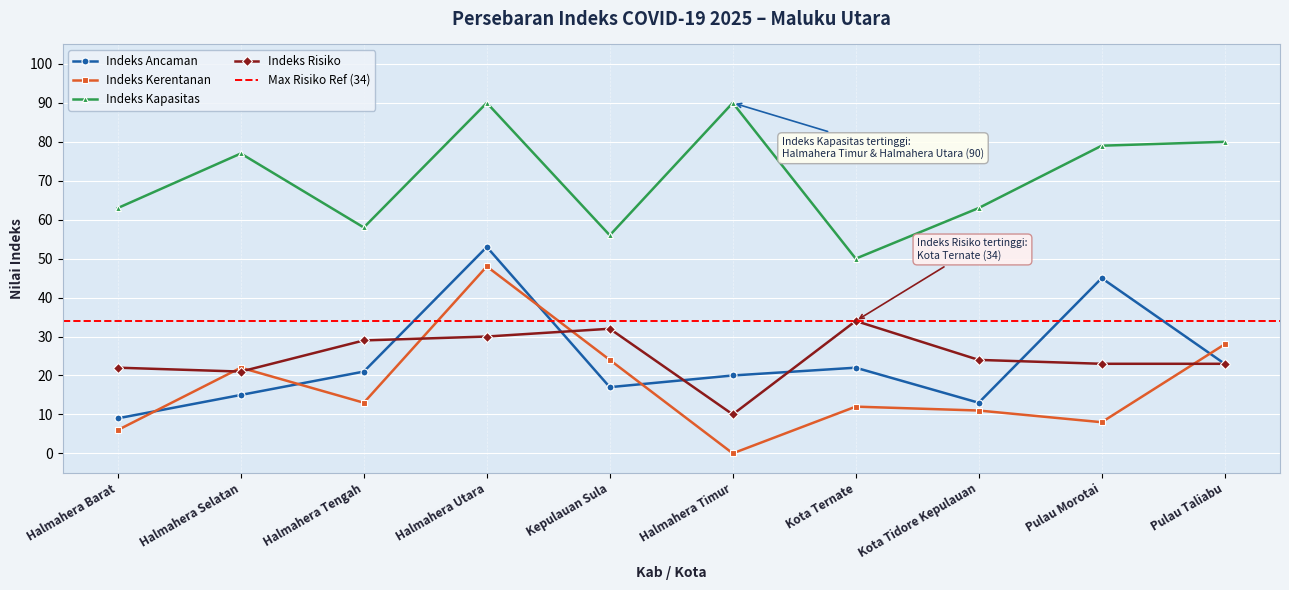

Rank the series by their maximum value, from lowest to highest.

Indeks Risiko, Indeks Kerentanan, Indeks Ancaman, Indeks Kapasitas